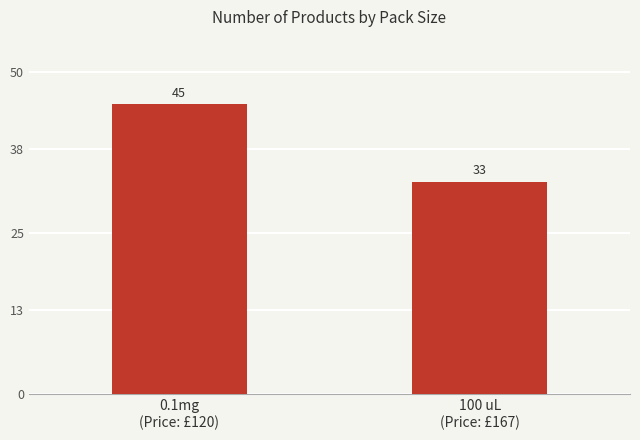

What is the minimum value shown in the chart?

33